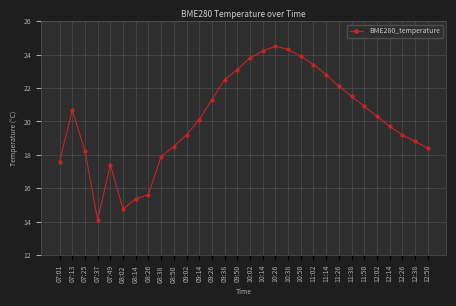

Read the value at 08:50.

18.5